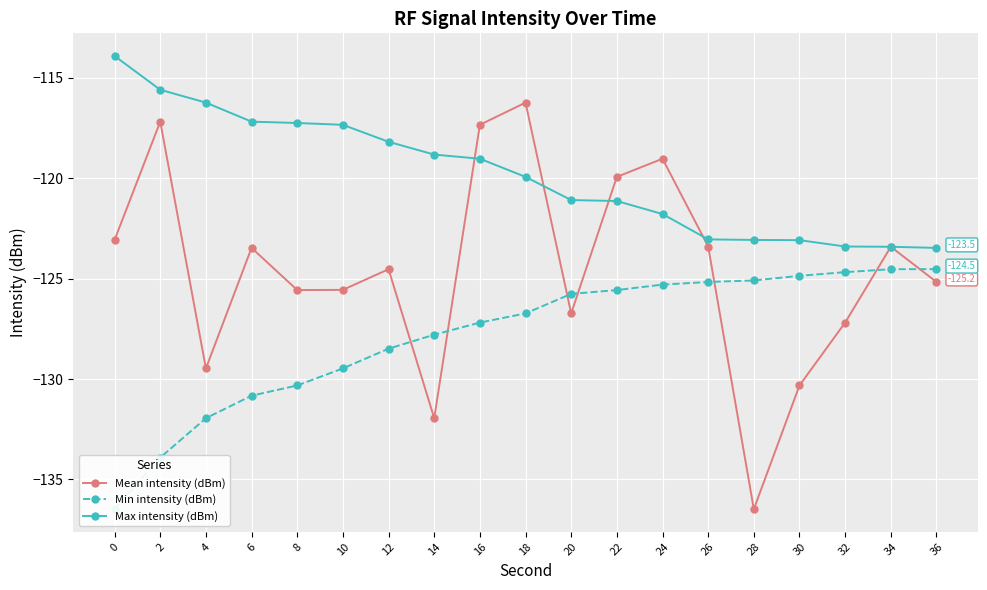

What is the value of the Min intensity (dBm) point at the 2nd from the left?

-133.9